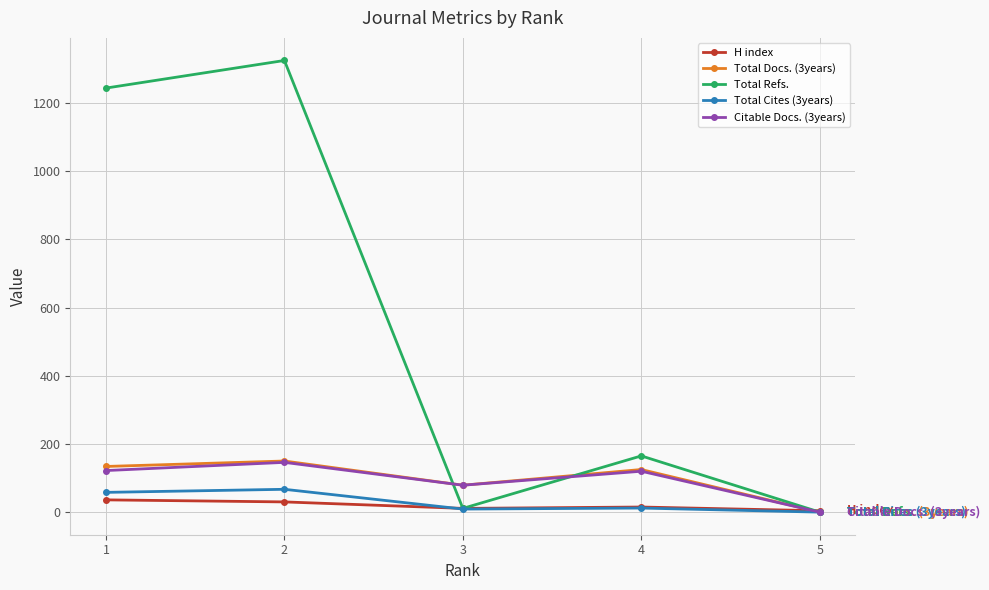

At which label is Total Cites (3years) closest to 33?

4